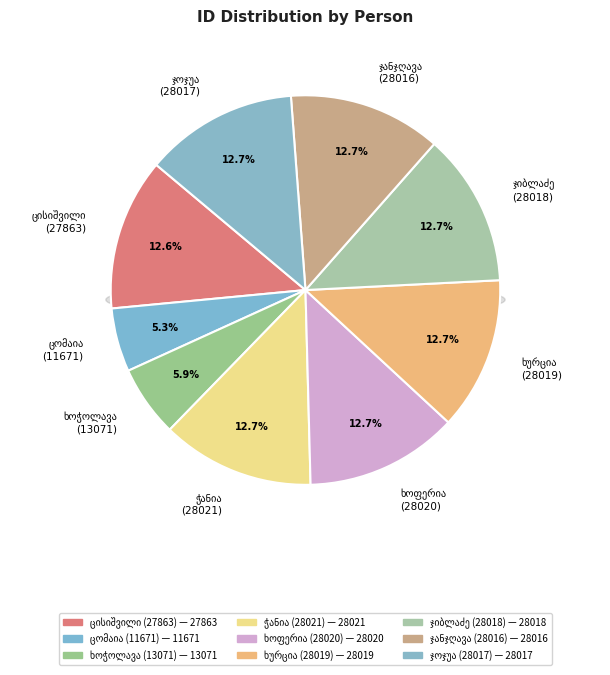

How many slices are in this pie chart?

9